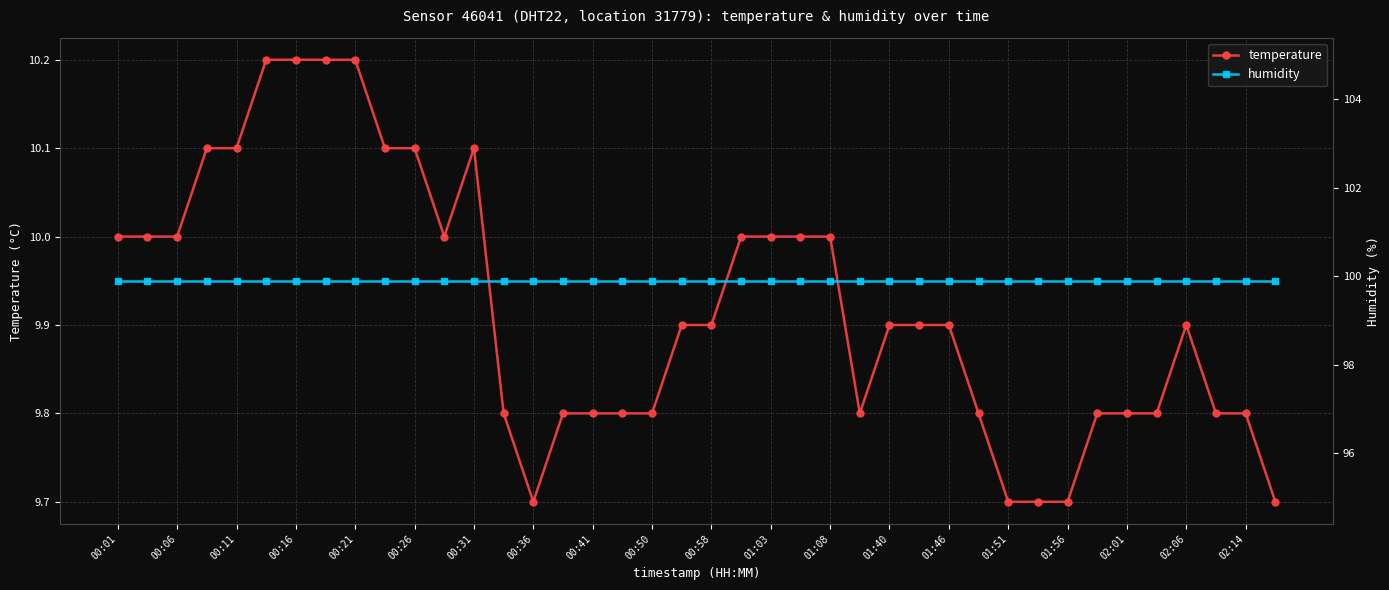

Rank the series by their average value, from lowest to highest.

temperature, humidity